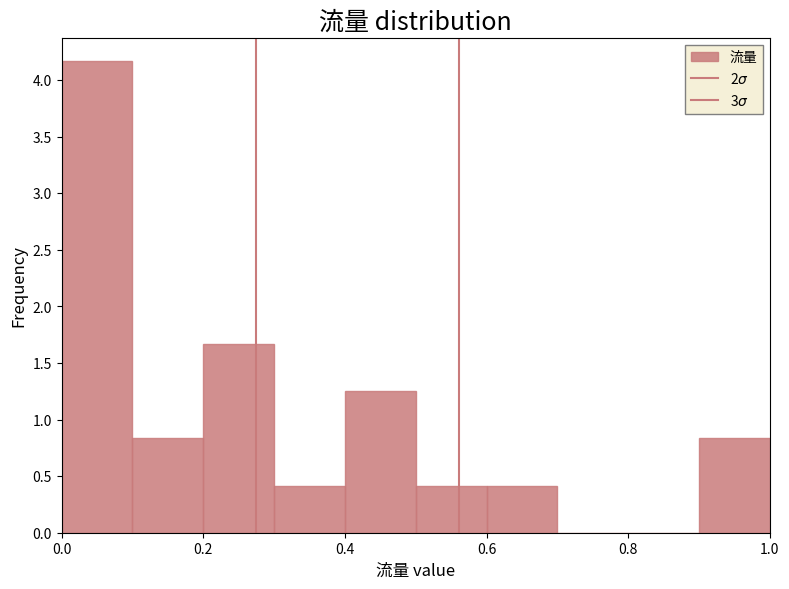

Reading left to right, transcribe this chart: for each bar, give the range it covers on the x-axis and its height. The values are not printed on the chart, so give them approximately, as read against the axis.

0.0 to 0.1: 4.15
0.1 to 0.2: 0.85
0.2 to 0.3: 1.65
0.3 to 0.4: 0.40
0.4 to 0.5: 1.25
0.5 to 0.6: 0.40
0.6 to 0.7: 0.40
0.7 to 0.8: 0
0.8 to 0.9: 0
0.9 to 1.0: 0.85